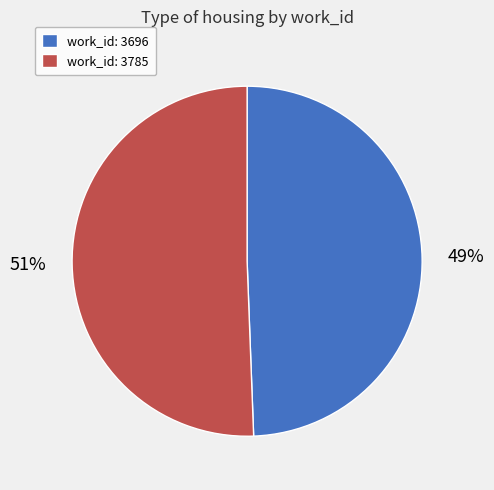

To the nearest percent, what is the combined percentage of work_id: 3696 and work_id: 3785?

100%